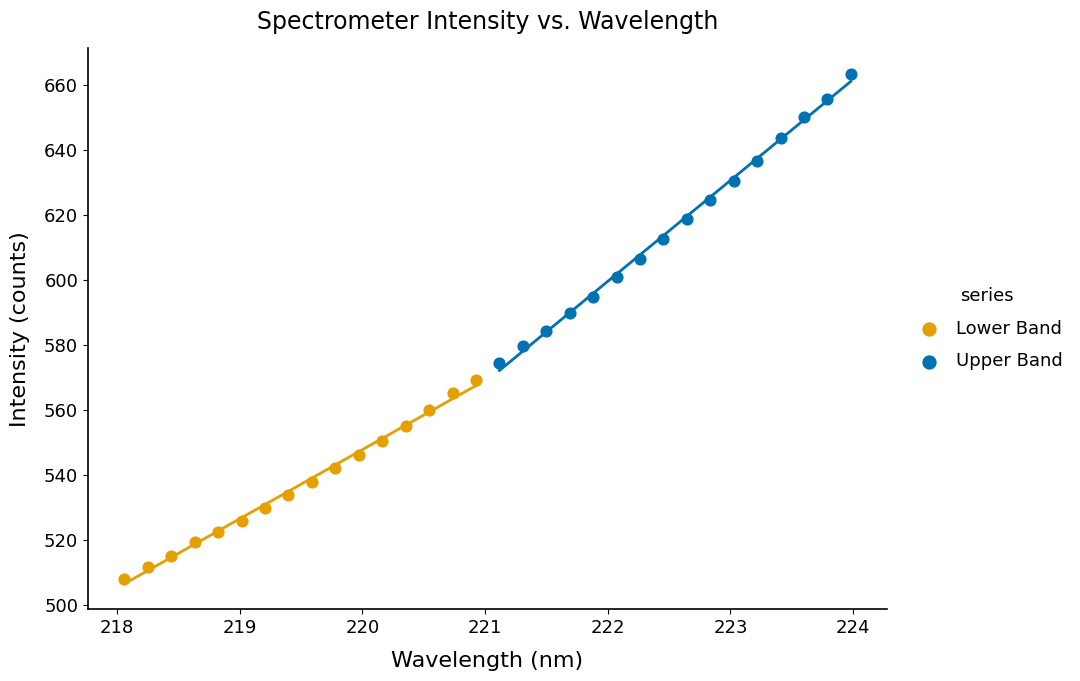

Which series has the widest spread of Y values?

Upper Band